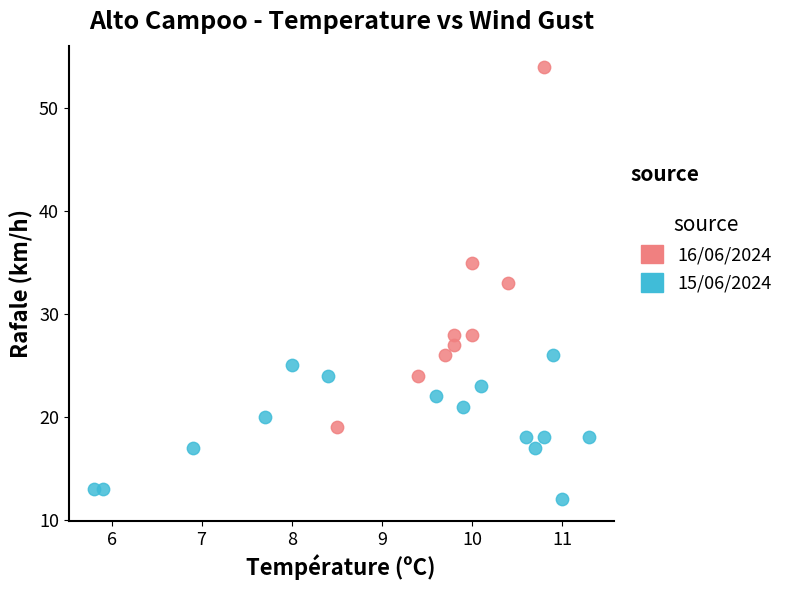

Which series contains the highest Y value?

16/06/2024